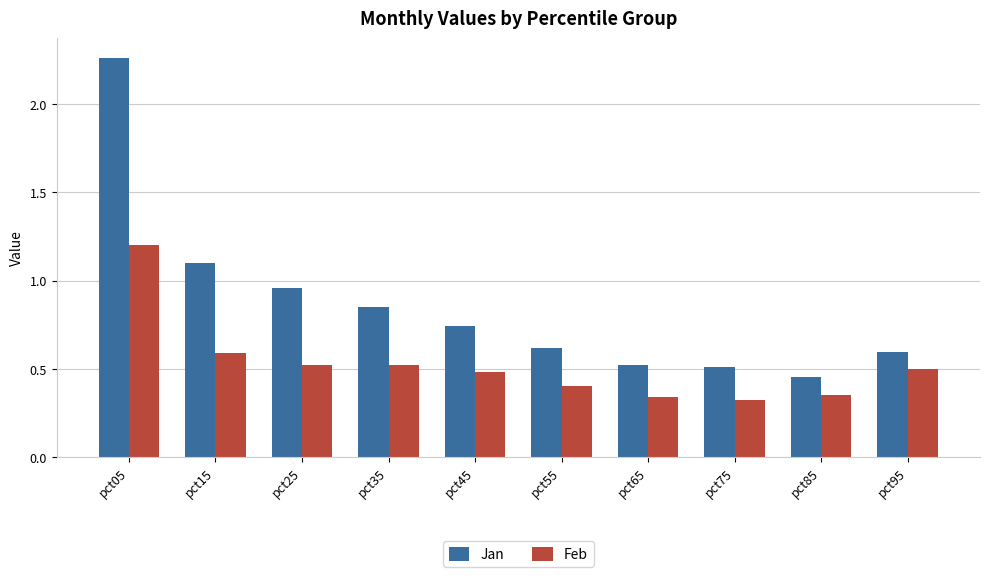

How many groups of bars are there?

10